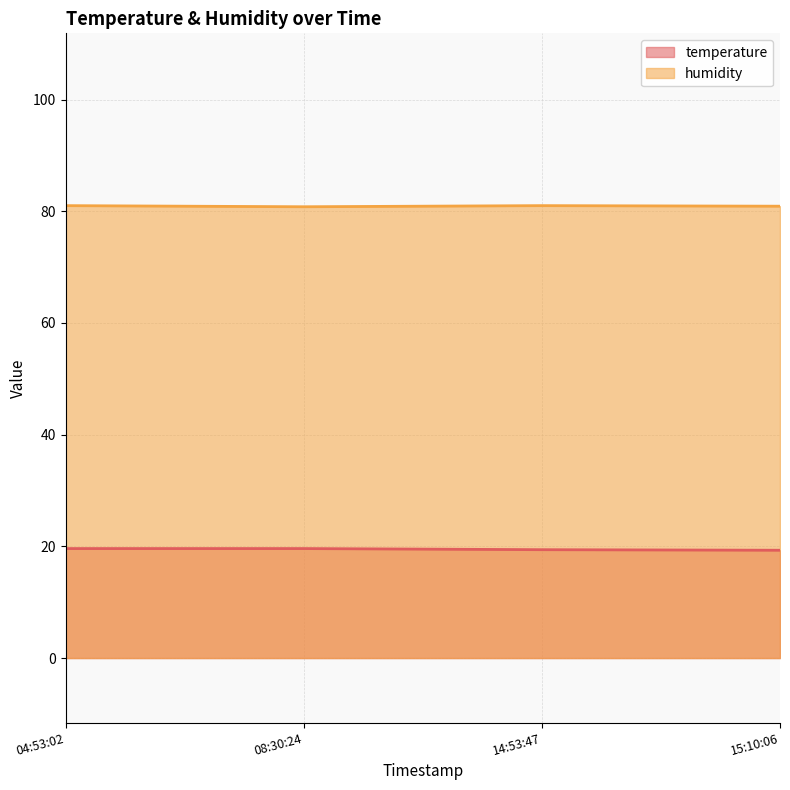

What are all the series names shown in the legend?

temperature, humidity